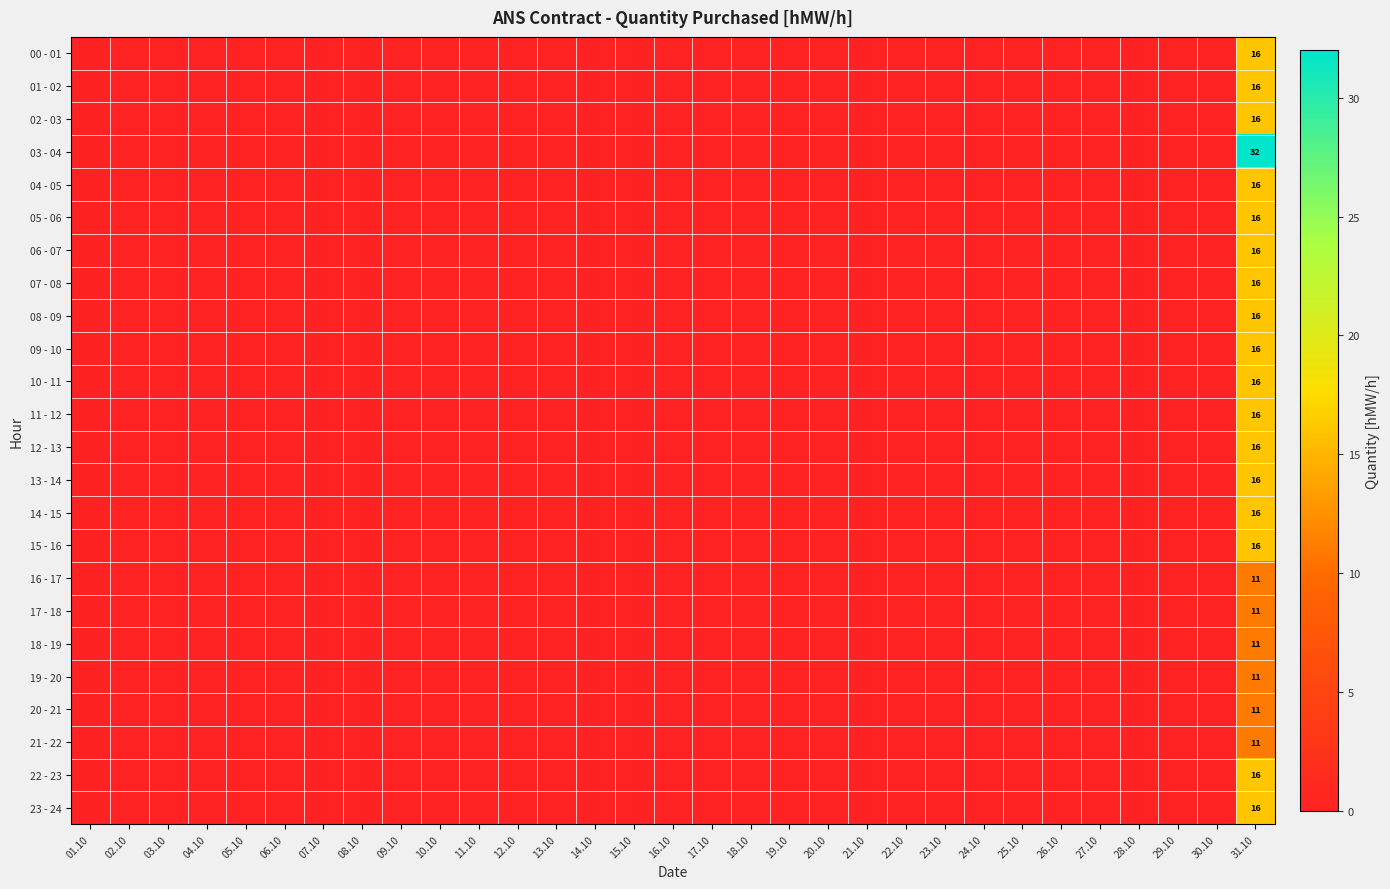

Is it true that 11 - 12 equals 16 at 31.10?

True